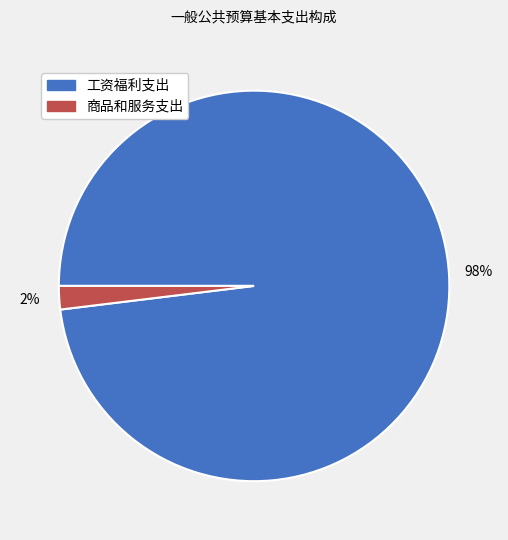

Combined, do 商品和服务支出 and 工资福利支出 account for over 50%?

Yes